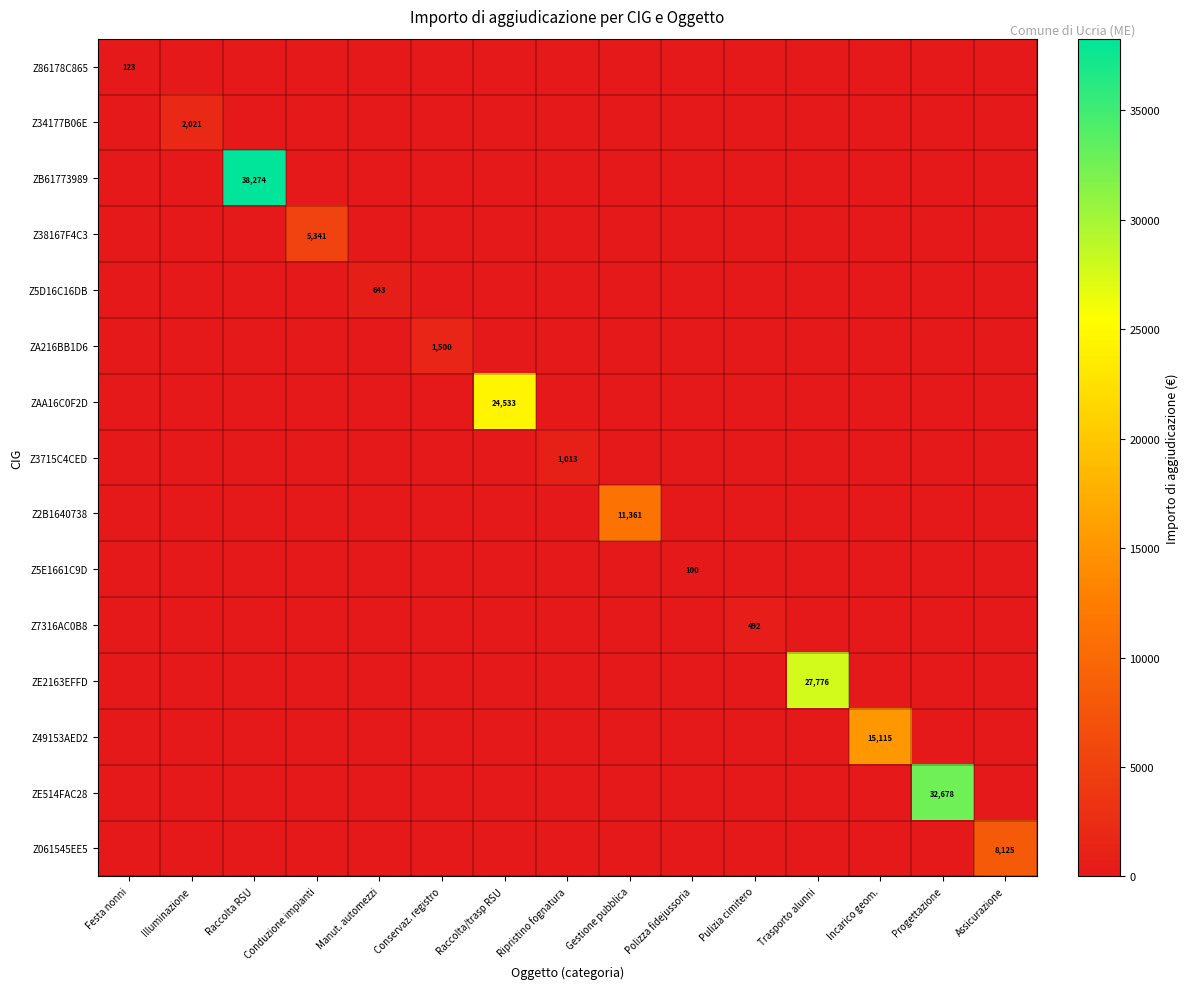

How many values in the Z7316AC0B8 series exceed 0?

1